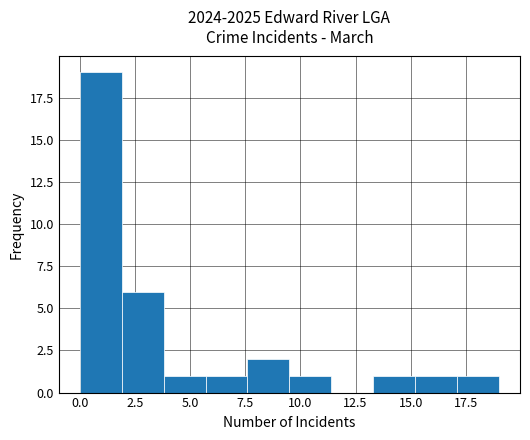

Around what value on the x-axis is the tallest bar? Give the approximate position of its centre, as read against the axis.

1.0